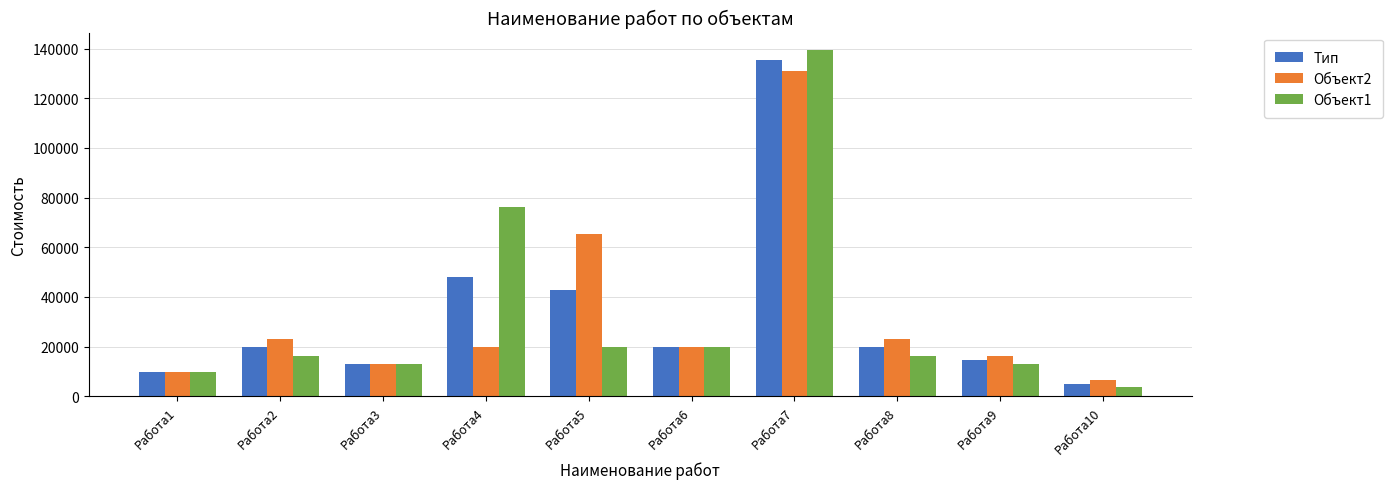

What is the minimum value for Тип?

5076.9